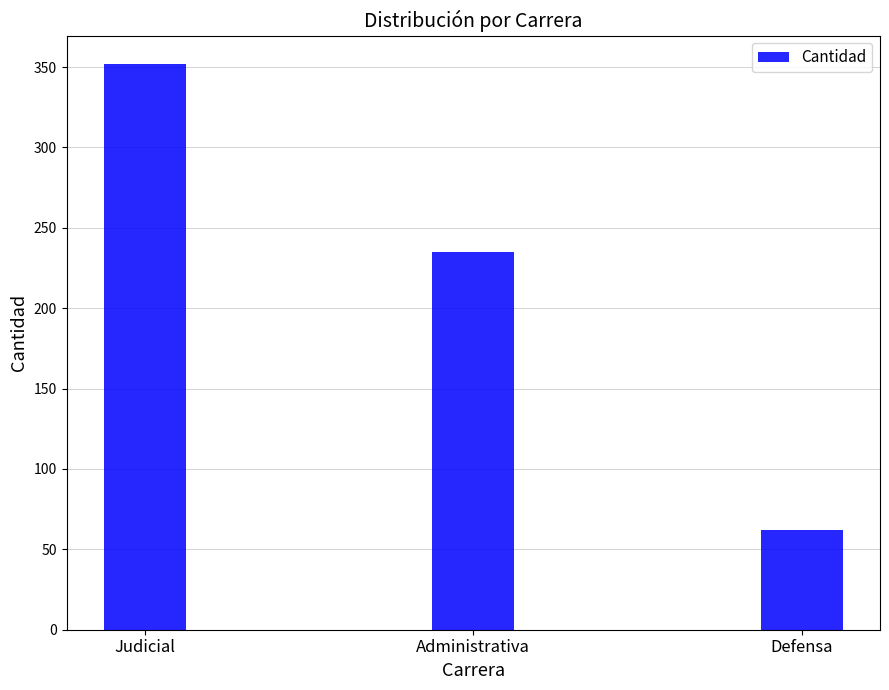

How many bars are there in total?

3